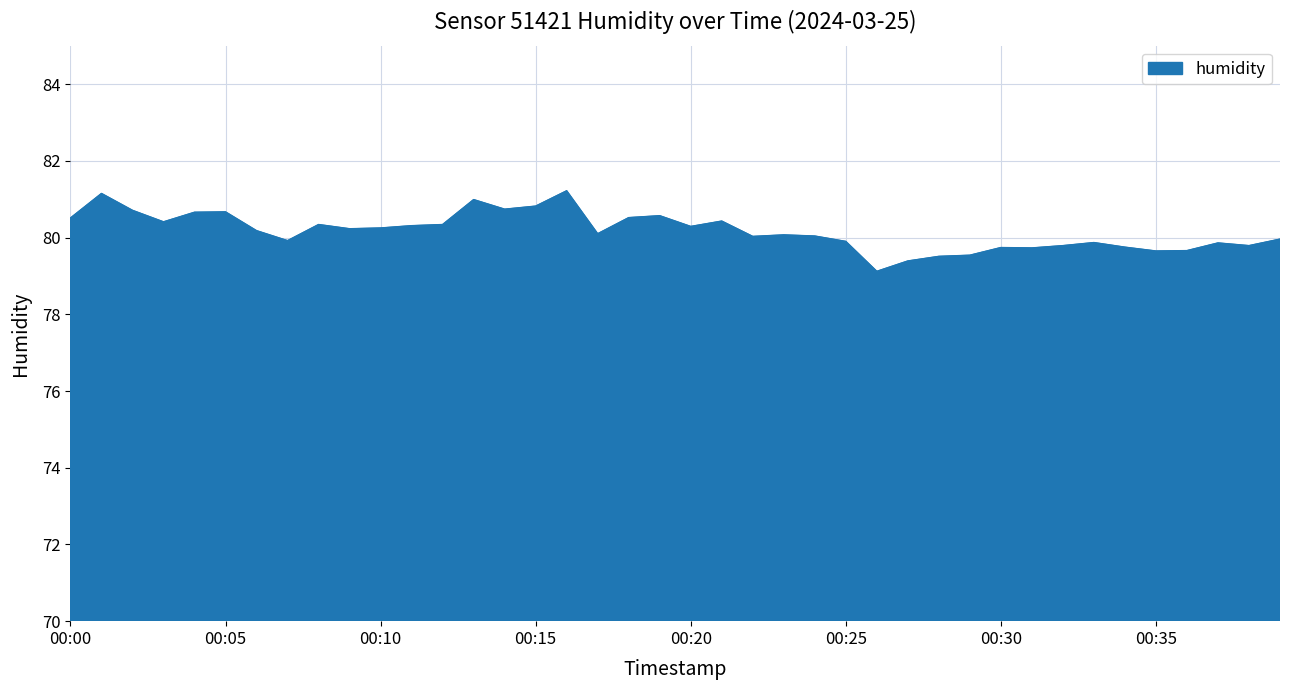

What is the difference between the maximum and minimum values?

2.1